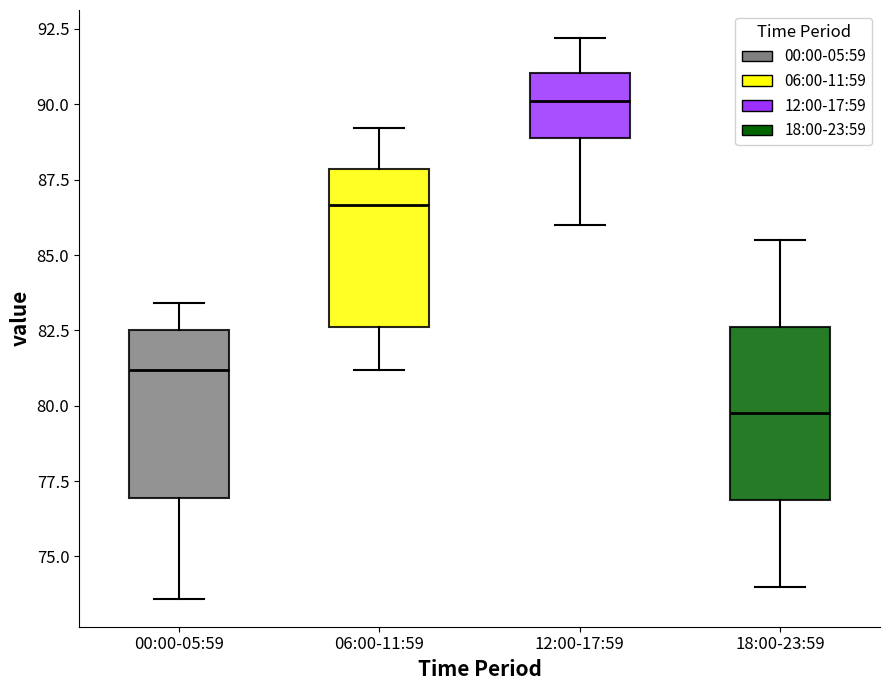

Which box's median line is the highest?

12:00-17:59